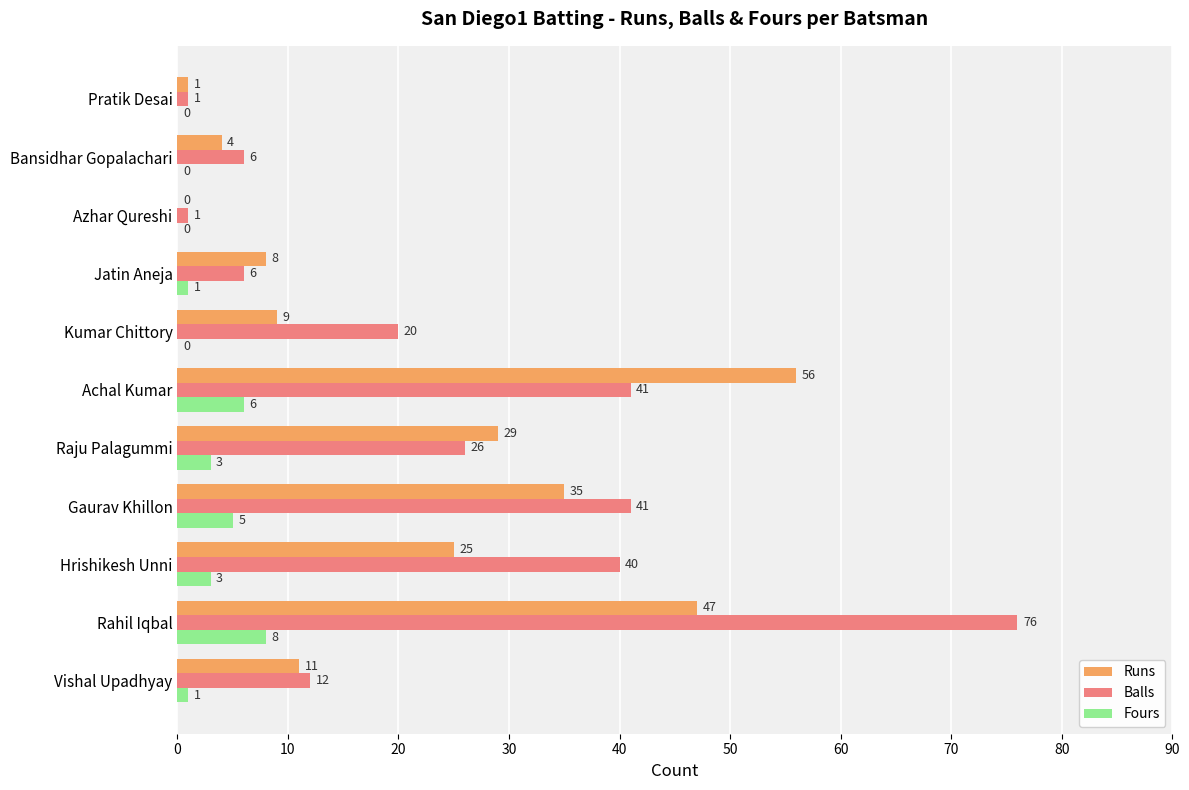

At which category is the sum across all series the highest?

Rahil Iqbal